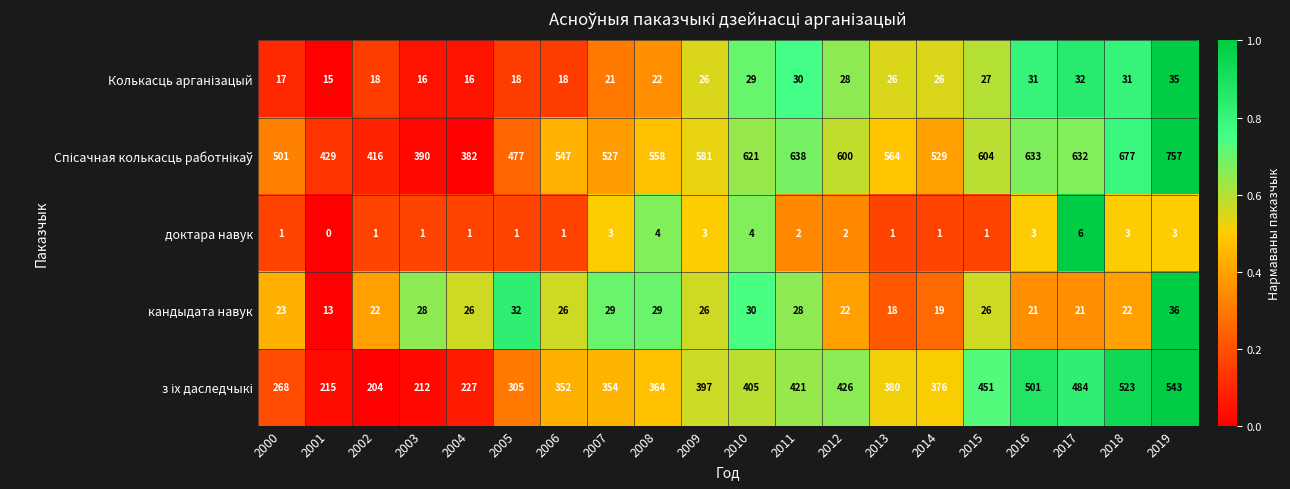

What is the difference between the кандыдата навук values at 2009 and 2018?

4